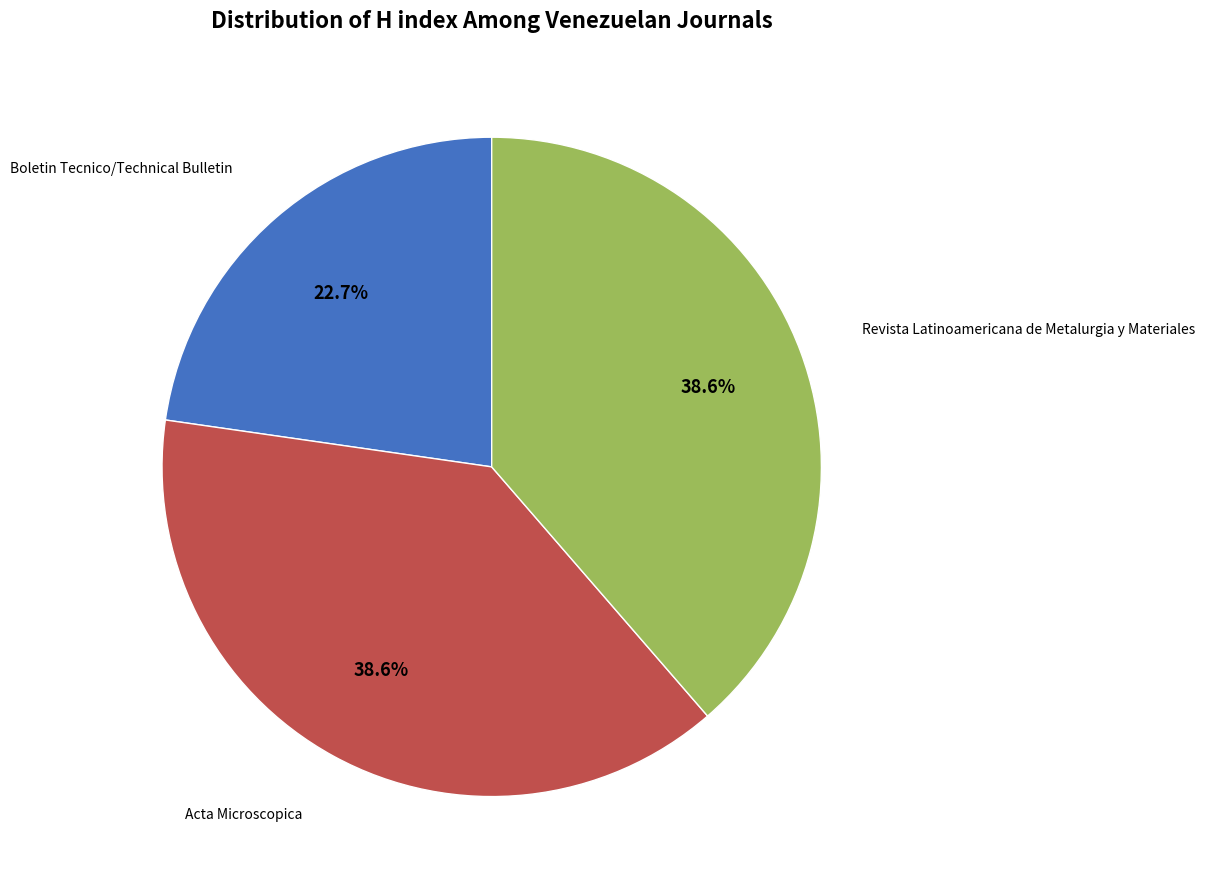

Count the number of slices in the pie.

3